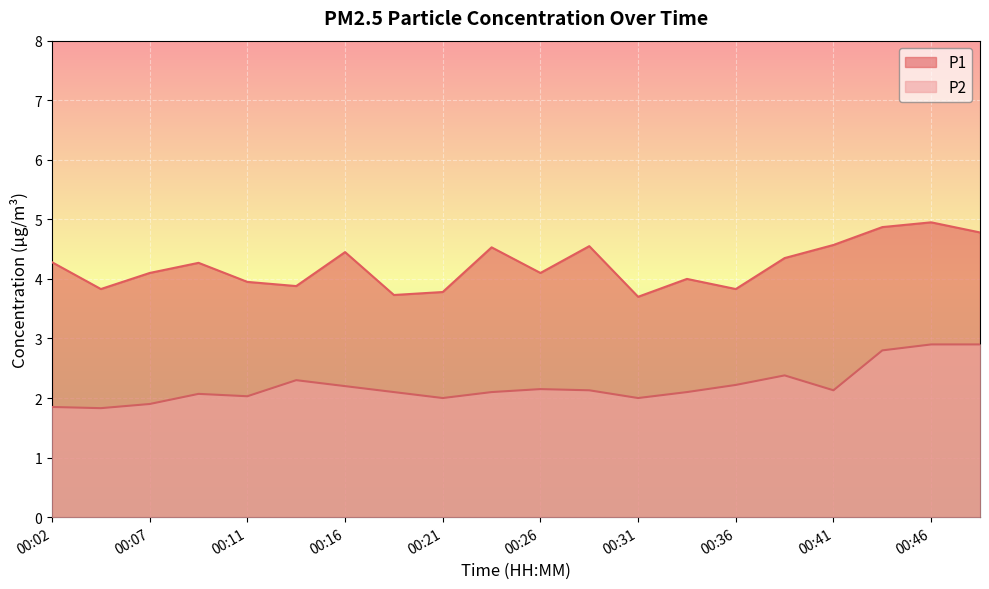

What is the value of the P1 point at the 16th from the left?

4.3